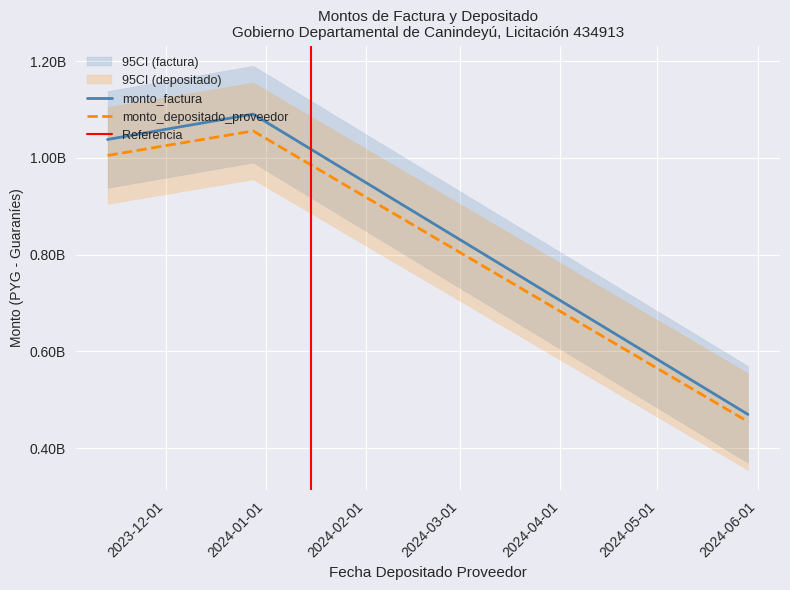

What is the total value across all series at 2024-05-29?

924659755